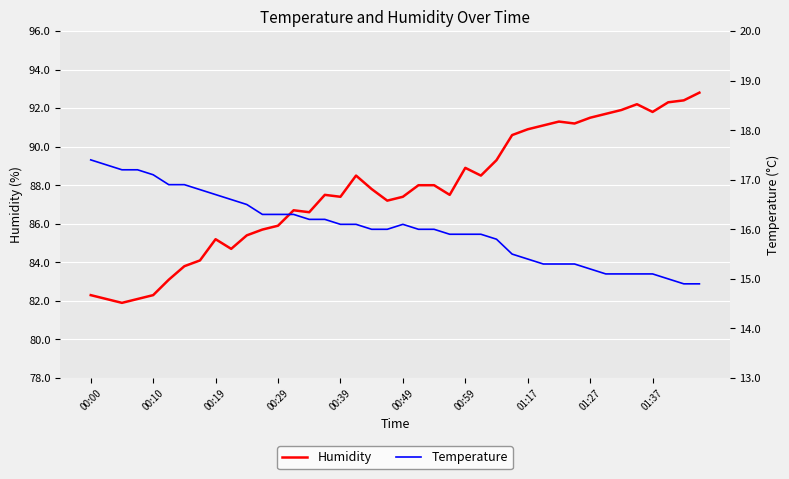

True or false: Humidity and Temperature intersect in this chart.

False